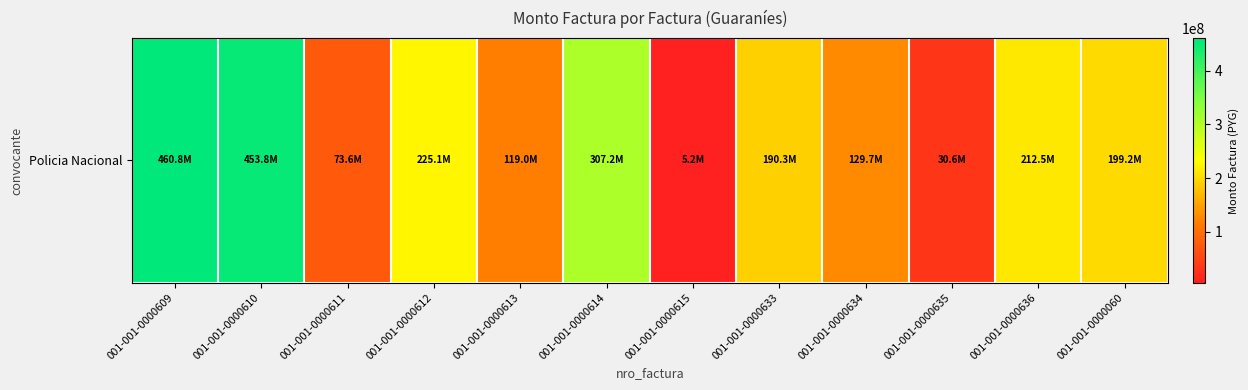

Rank the categories by value from highest to lowest.

001-001-0000609, 001-001-0000610, 001-001-0000614, 001-001-0000612, 001-001-0000636, 001-001-0000060, 001-001-0000633, 001-001-0000634, 001-001-0000613, 001-001-0000611, 001-001-0000635, 001-001-0000615